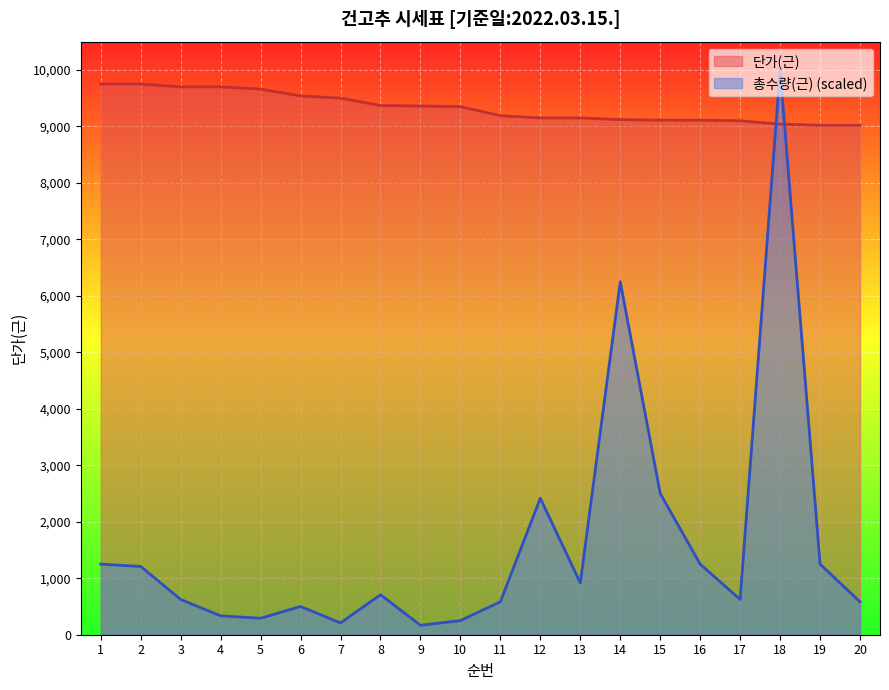

At which category is the sum across all series the highest?

18